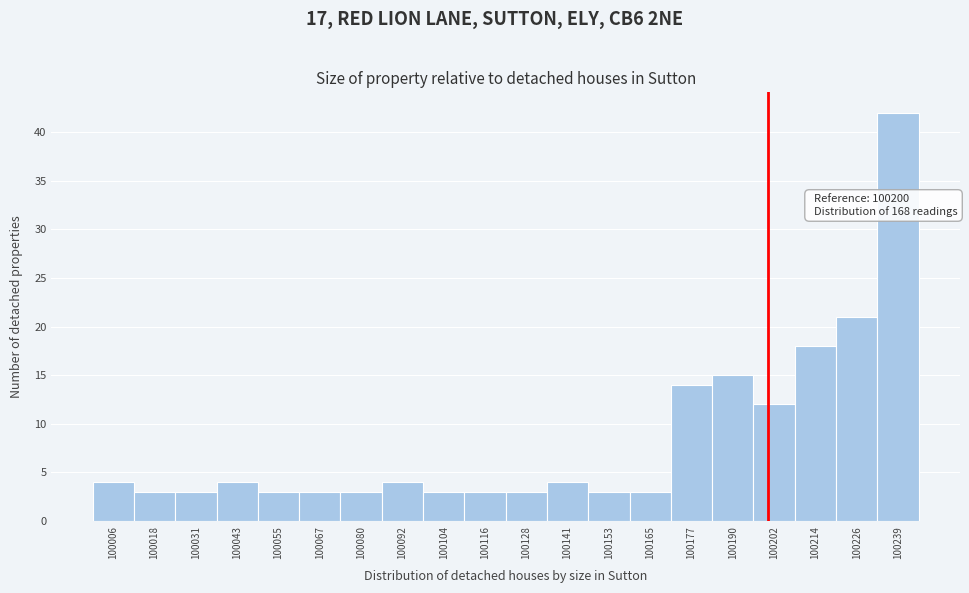

Which range on the x-axis has the tallest bar?

100232 to 100244